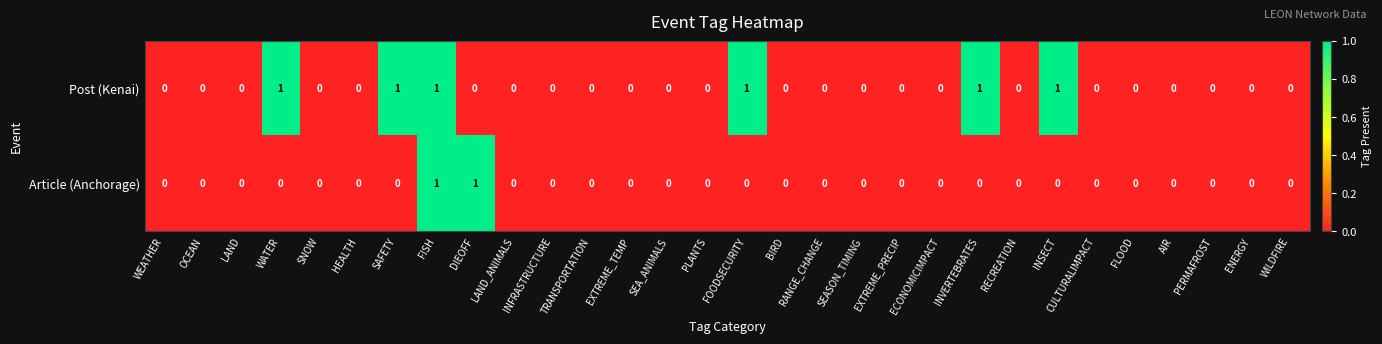

Between PLANTS and INSECT, which series saw the biggest shift?

Post (Kenai)